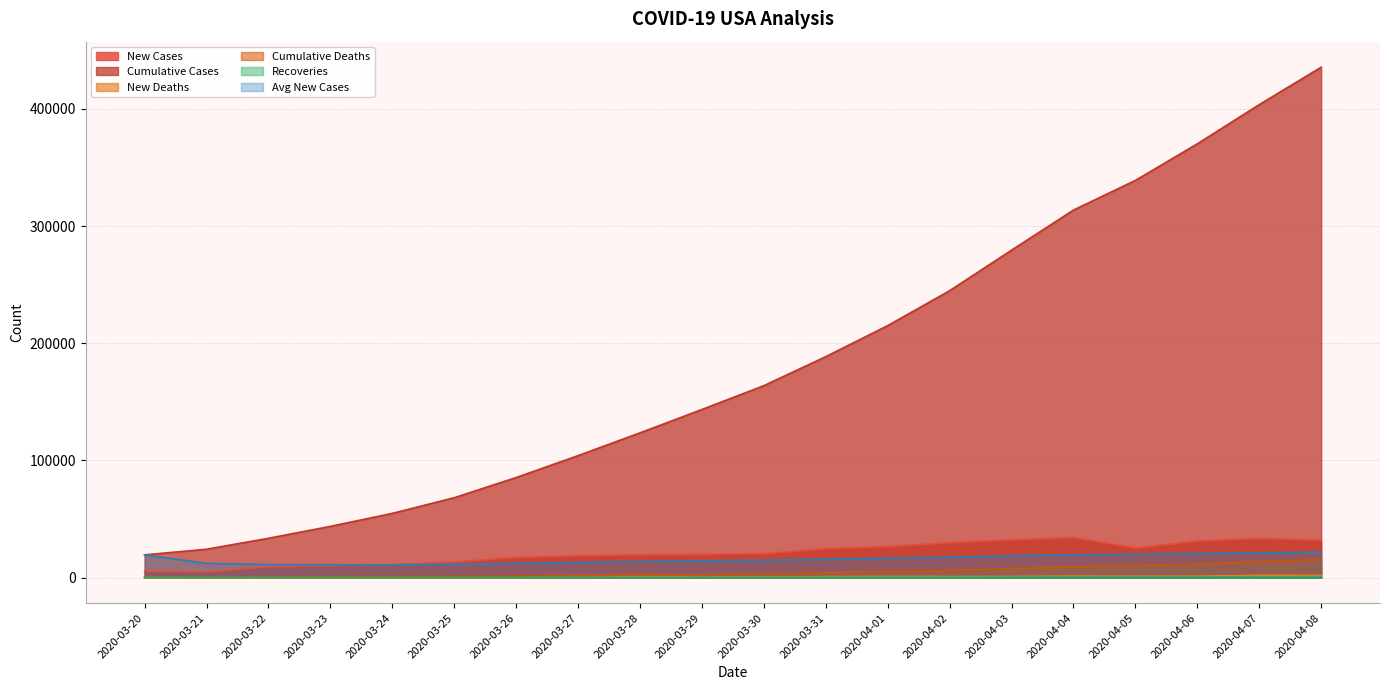

What is the difference between the highest and lowest values at 2020-03-28?

123332